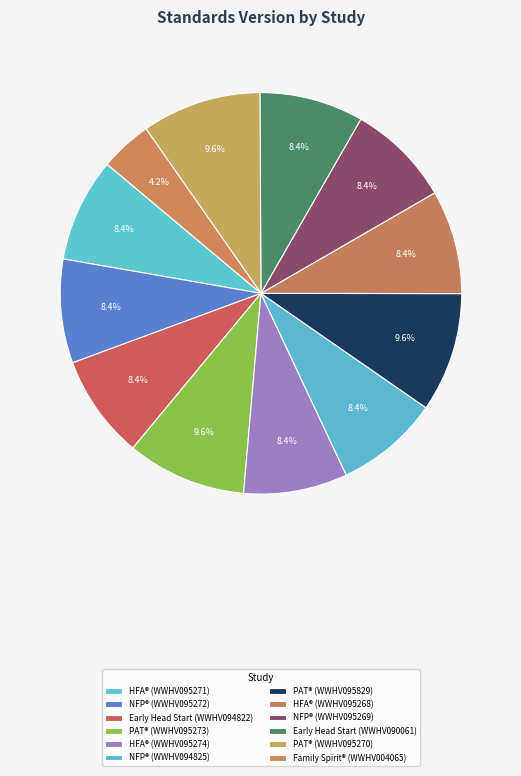

How many slices are in this pie chart?

12